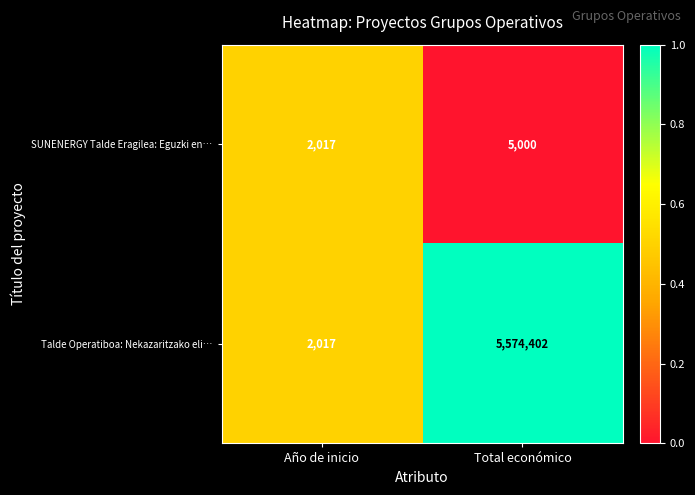

What is the highest value of the SUNENERGY Talde Eragilea: Eguzki en… series?

5000